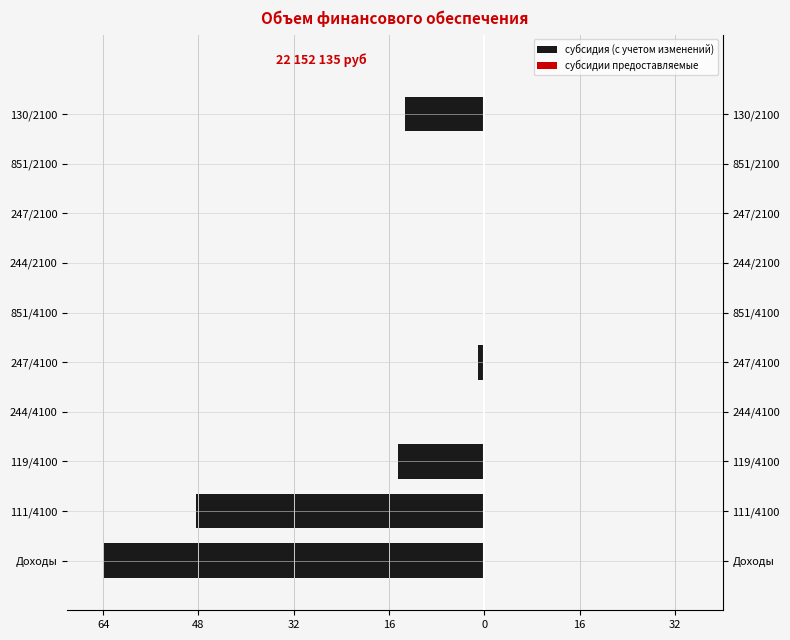

Are the bars grouped side by side (vs. stacked)?

Yes